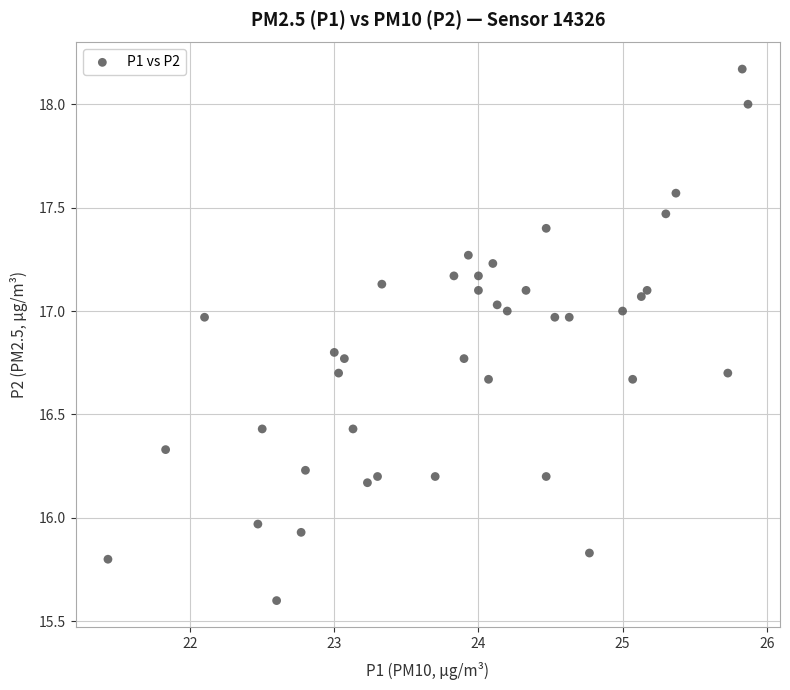

What is the range of X values (max minus min)?

4.4